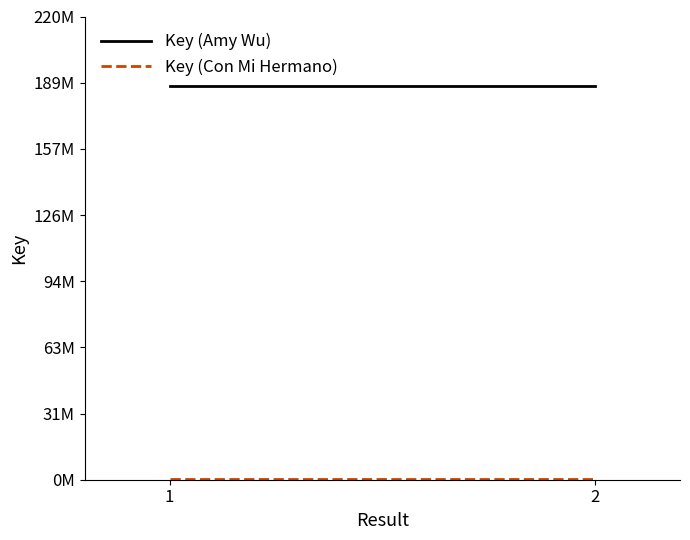

Which series changed the most between 1 and 2?

Key (Amy Wu)